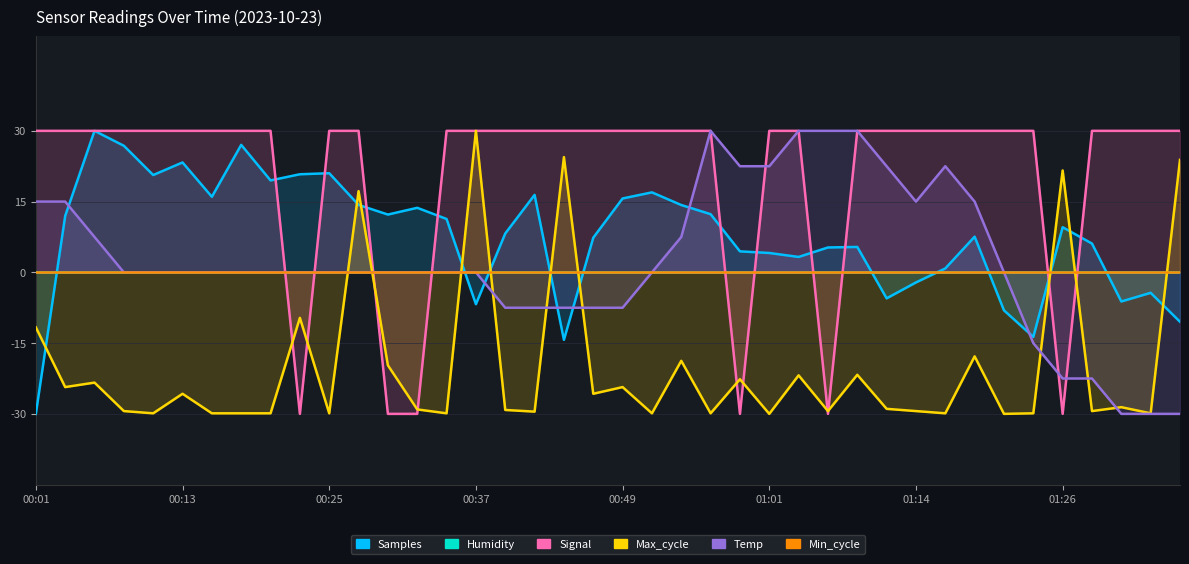

What is the difference between the Temp values at 34 and 38?

15.0